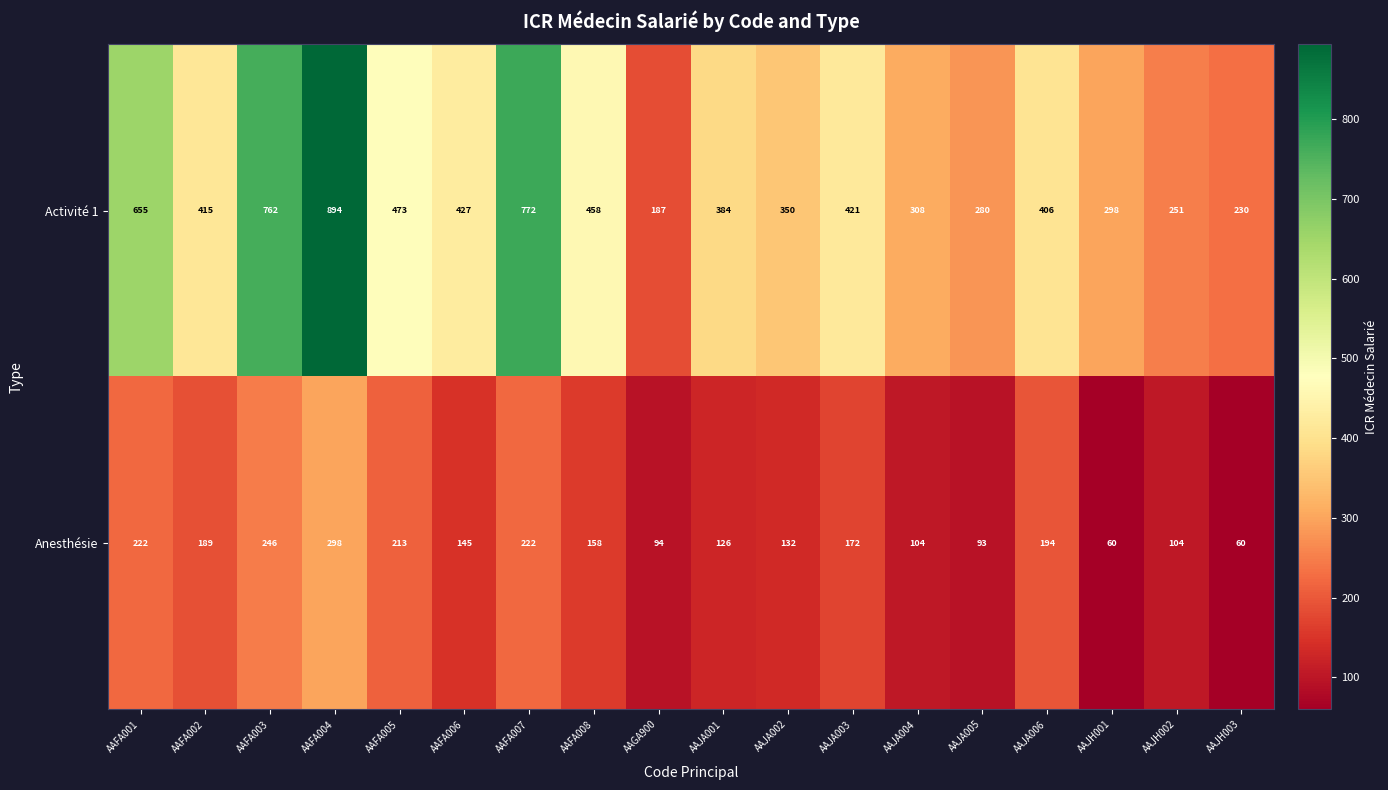

The value of Activité 1 at AAJH003 is 230. True or false?

True